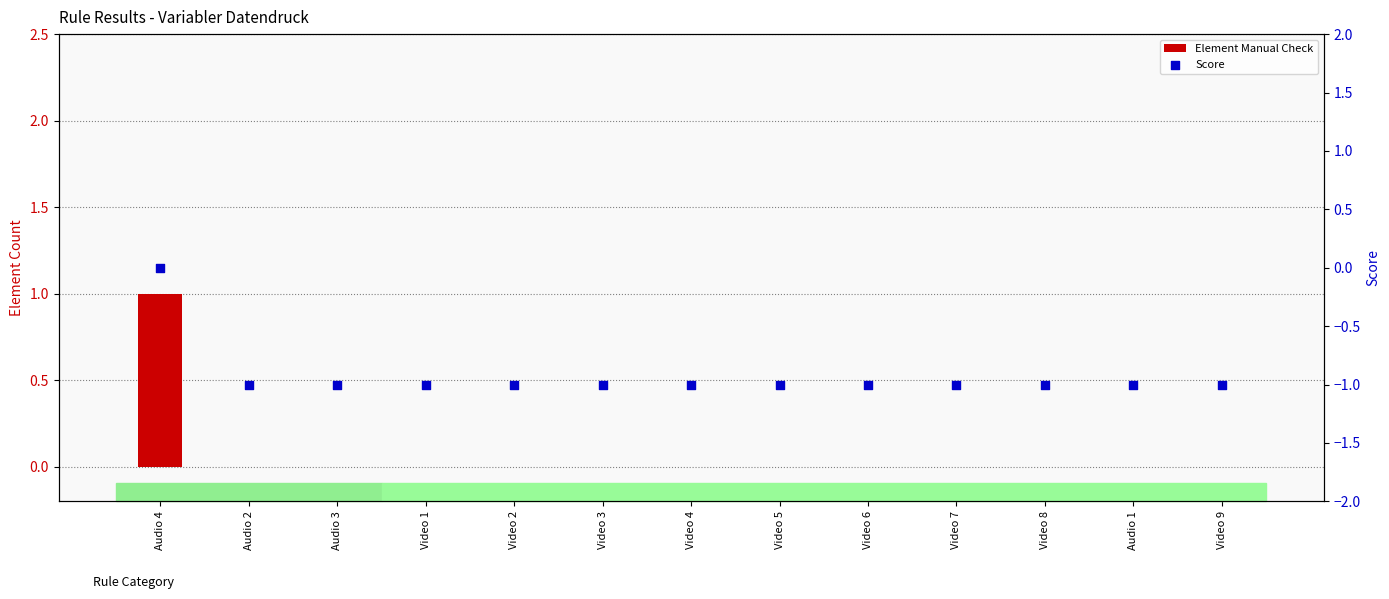

At how many categories does at least one series exceed 0?

1